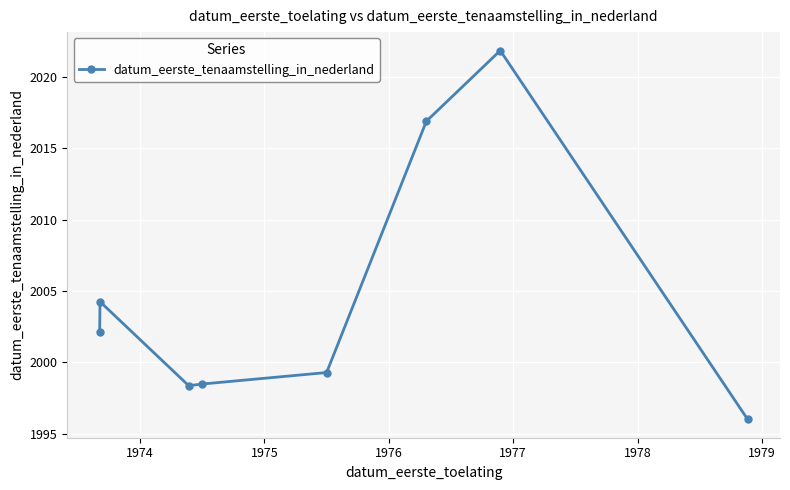

What is the difference between the maximum and minimum values?

25.8